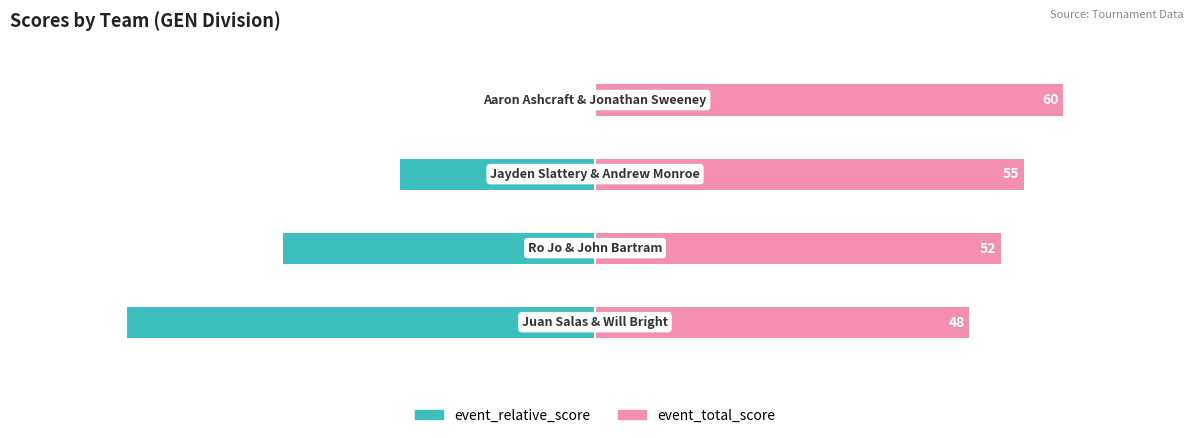

How many values in event_relative_score are below zero?

3